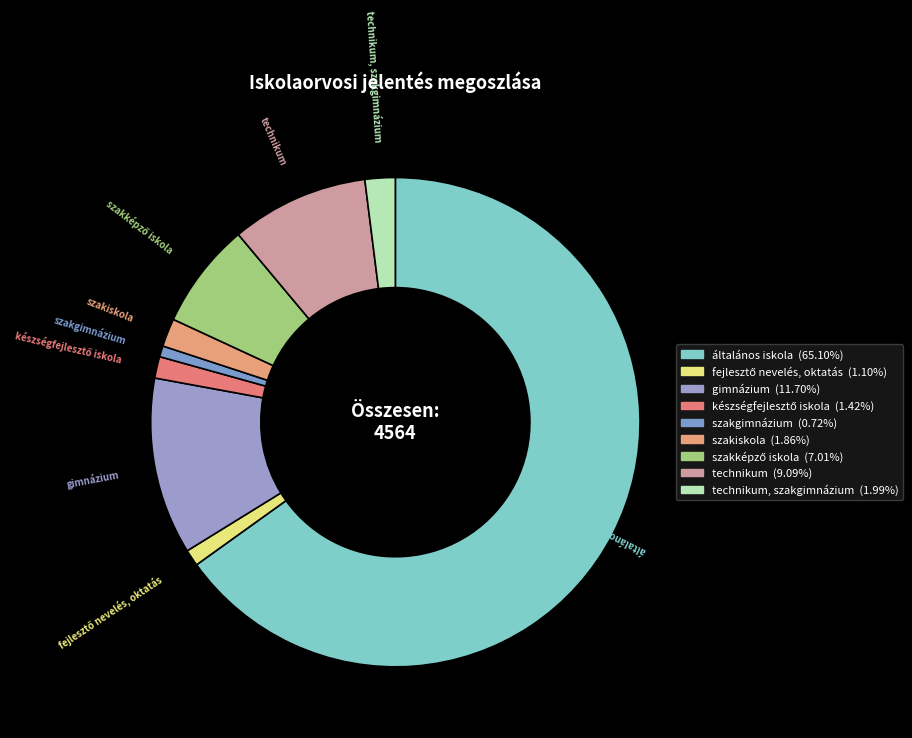

Which category has the biggest portion of the pie?

általános iskola